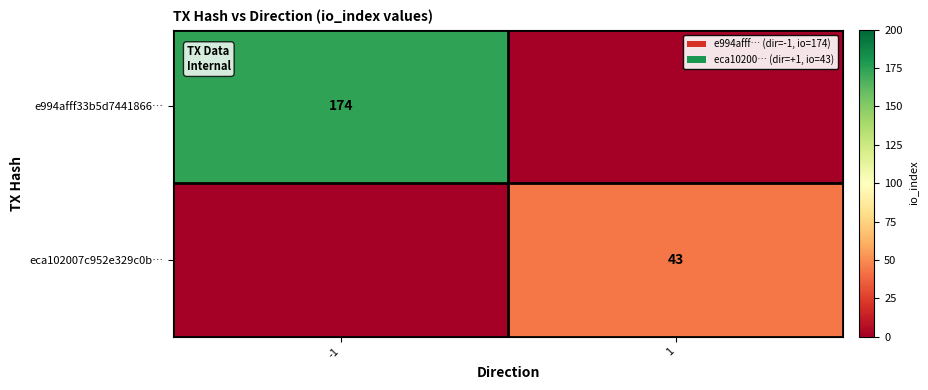

The eca102007c952e329c0b… series shows 43 at 1. True or false?

True